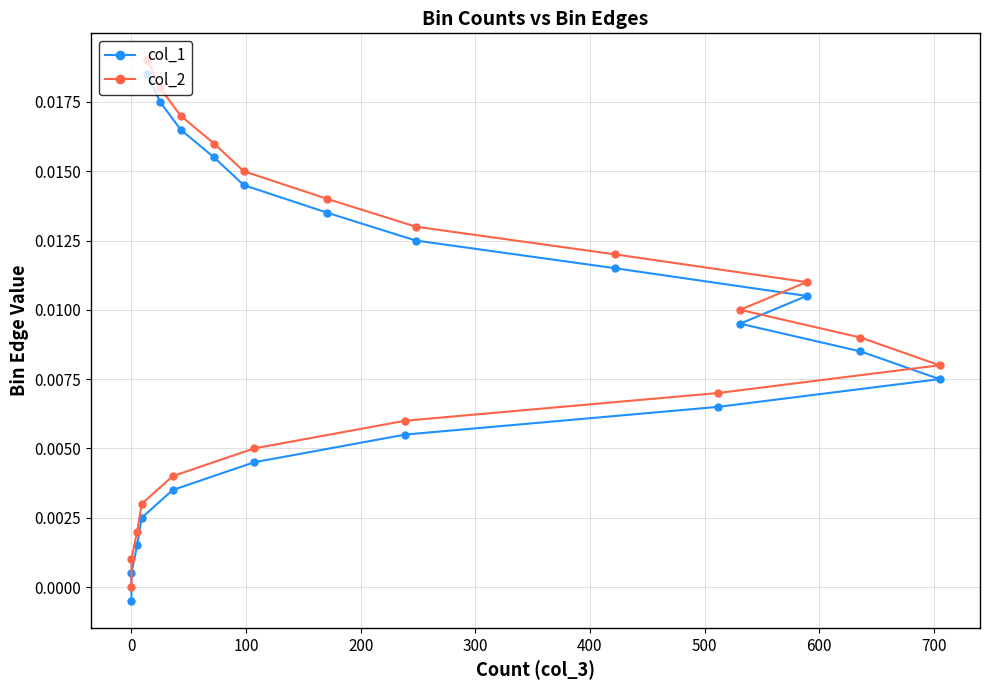

How many values in the col_1 series exceed 0?

19